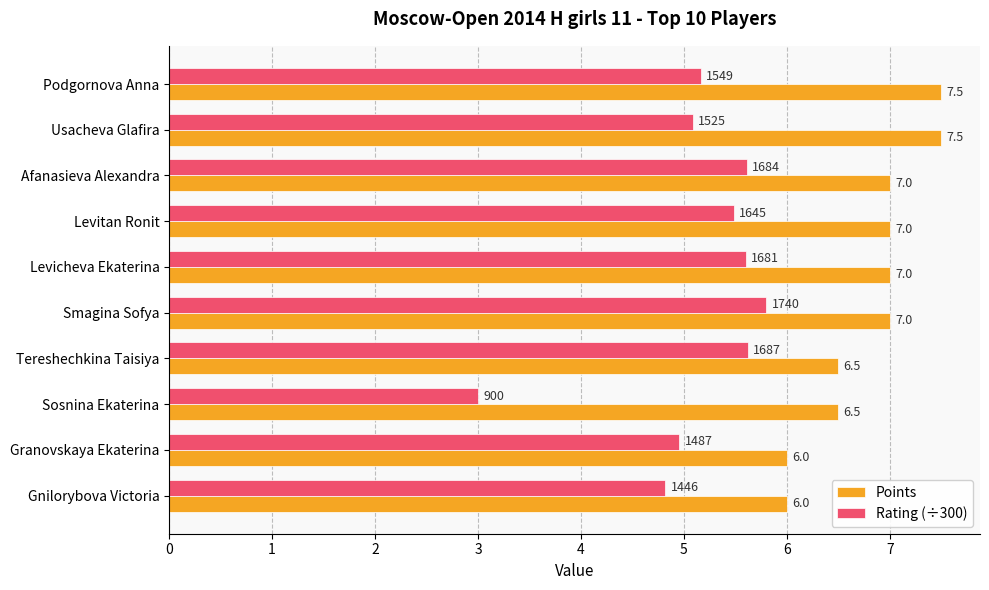

Which series has the widest spread of values?

Rating (÷300)